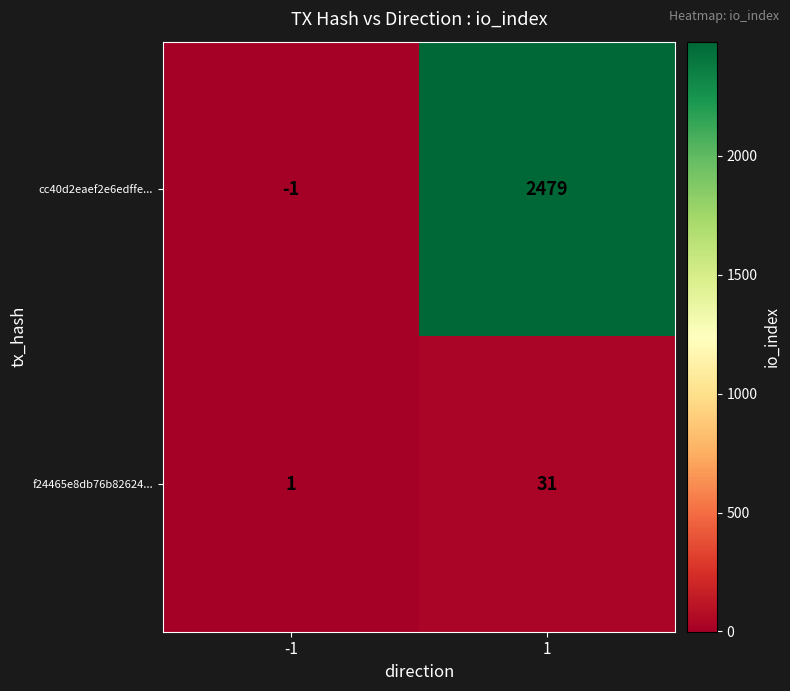

The value of f24465e8db76b82624... at 1 is 18. True or false?

False